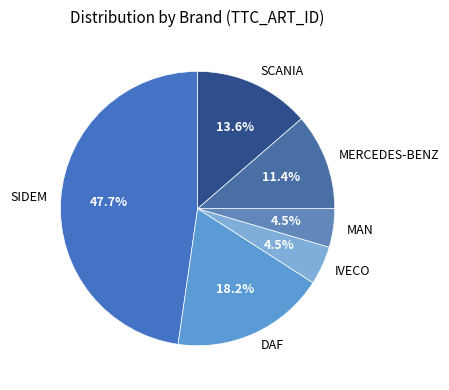

Combined, do SIDEM and SCANIA account for over 50%?

Yes